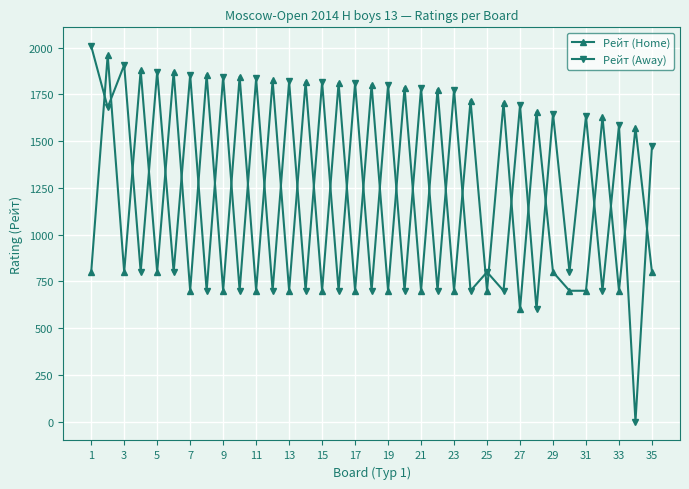

Which series has the widest spread of values?

Рейт (Away)